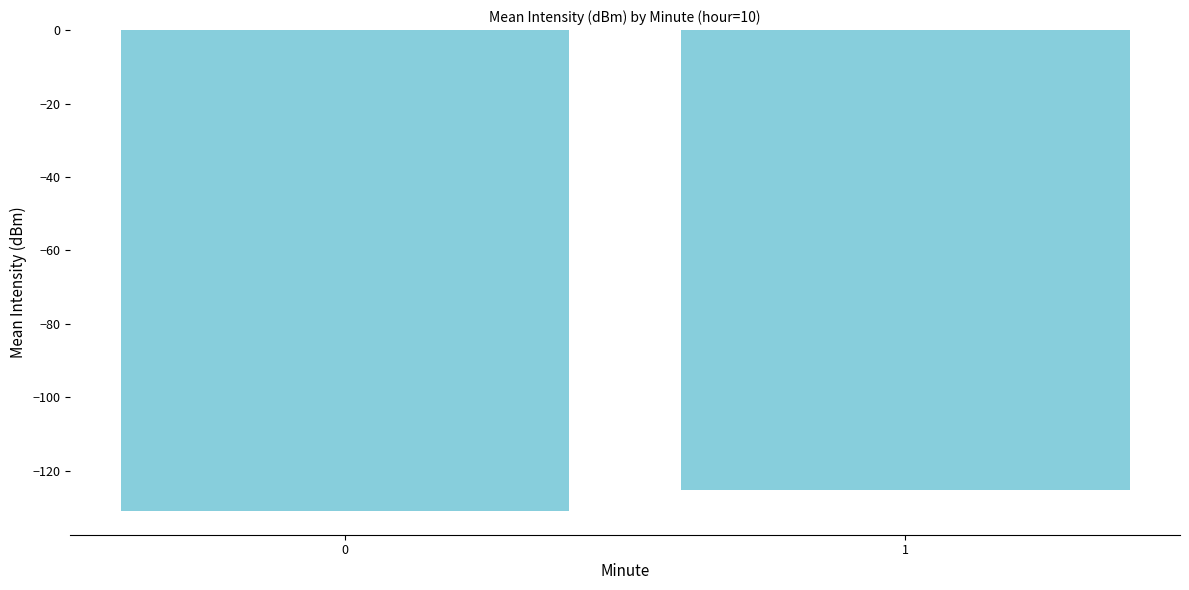

What is the smallest value displayed?

-130.8